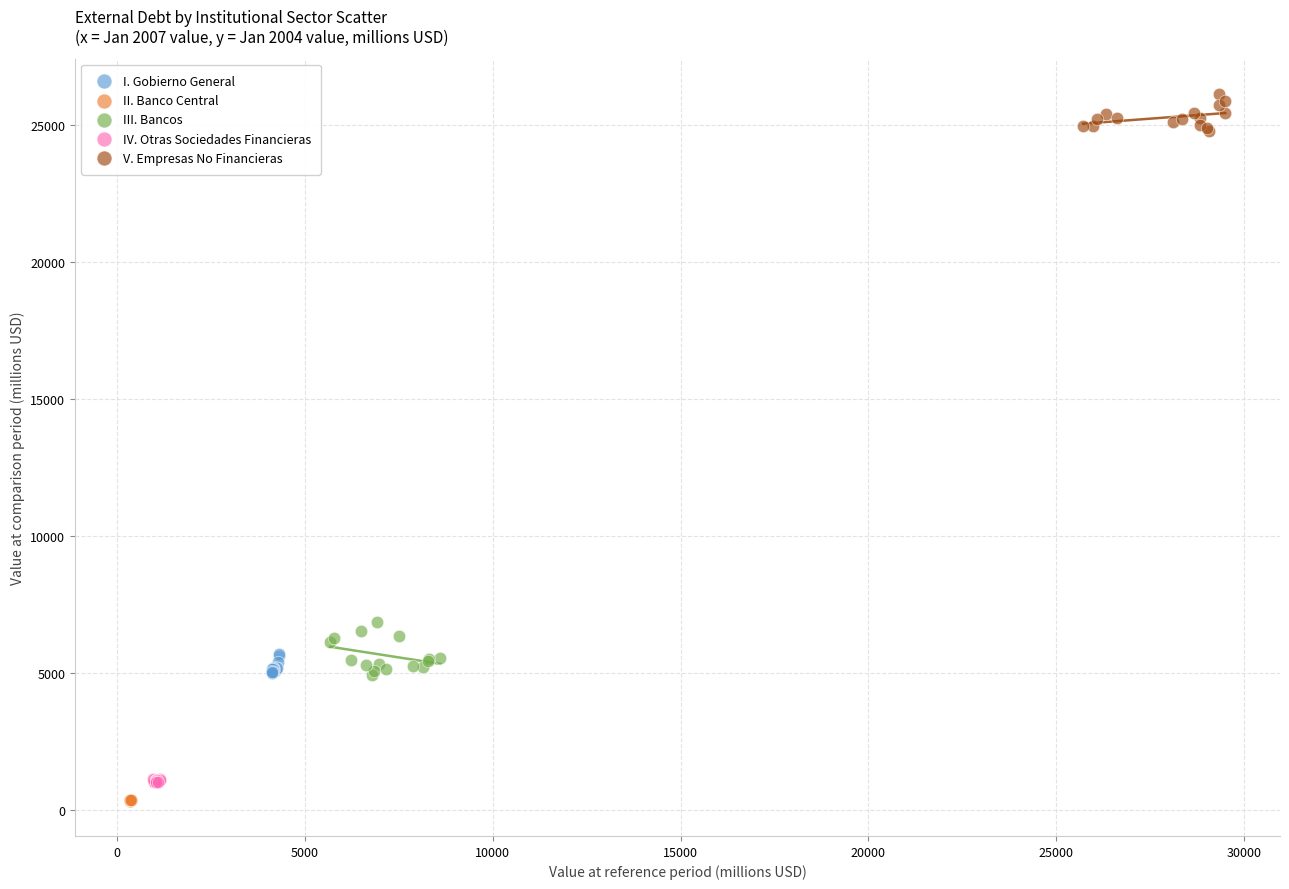

Which series reaches the minimum Y coordinate?

II. Banco Central